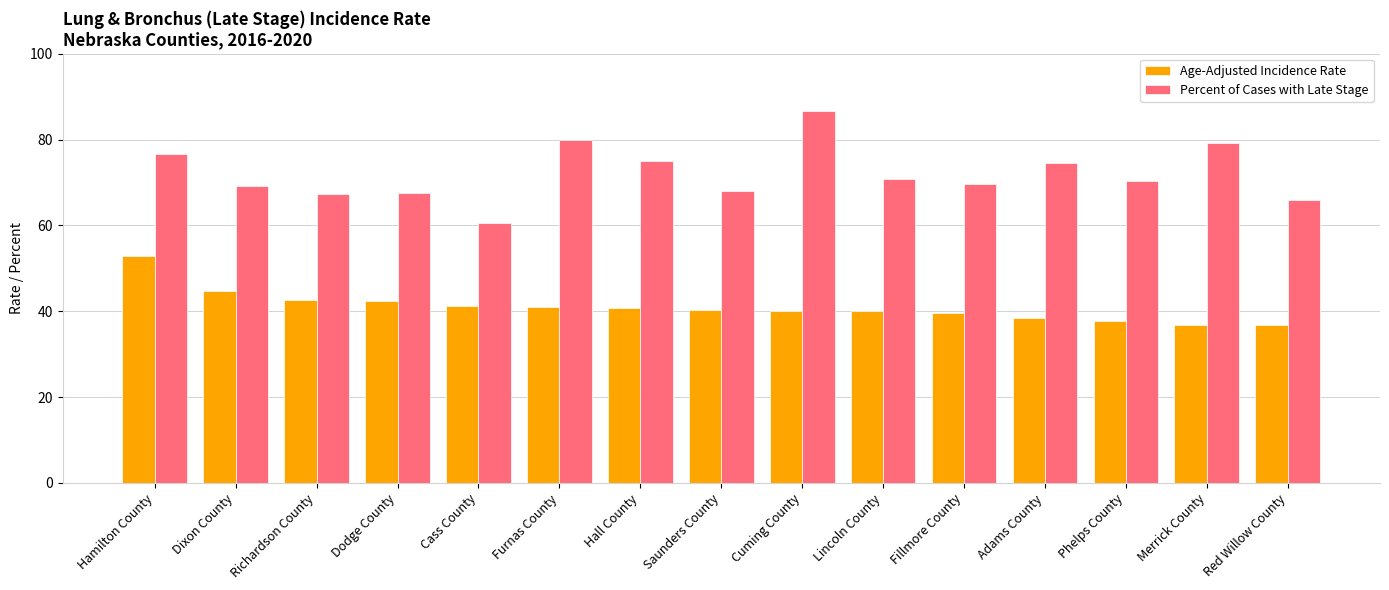

How many categories are shown in the chart?

15